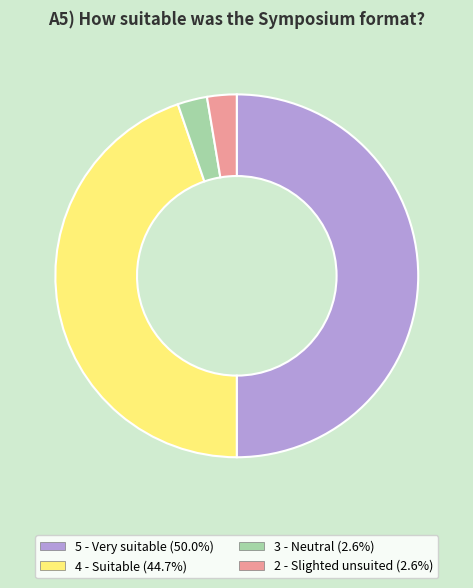

Count the number of slices in the pie.

4